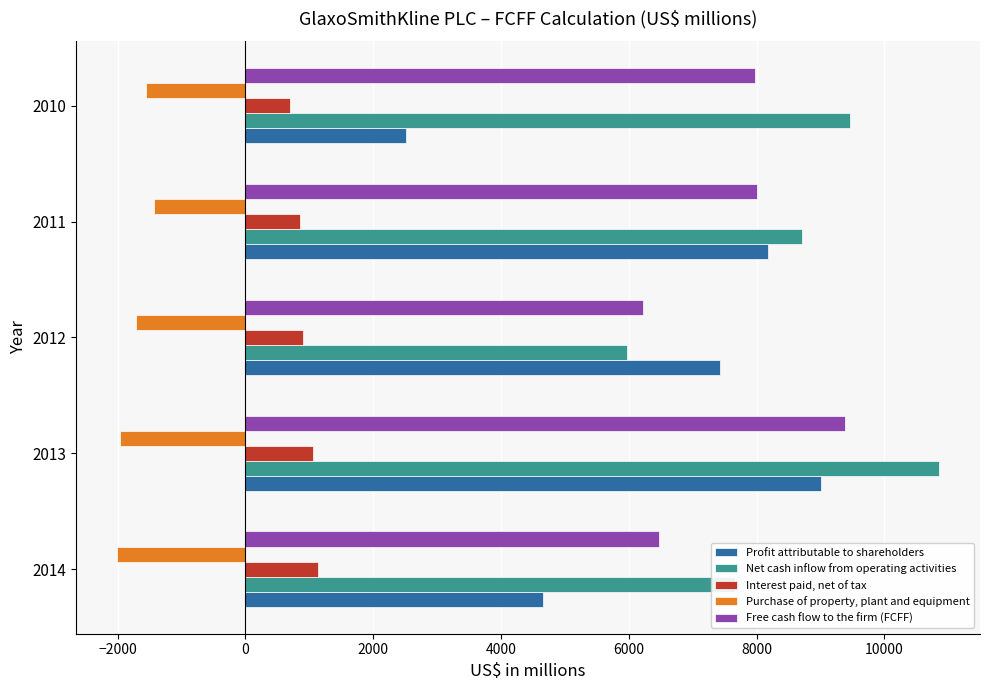

Which label corresponds to the largest value in the chart?

2013